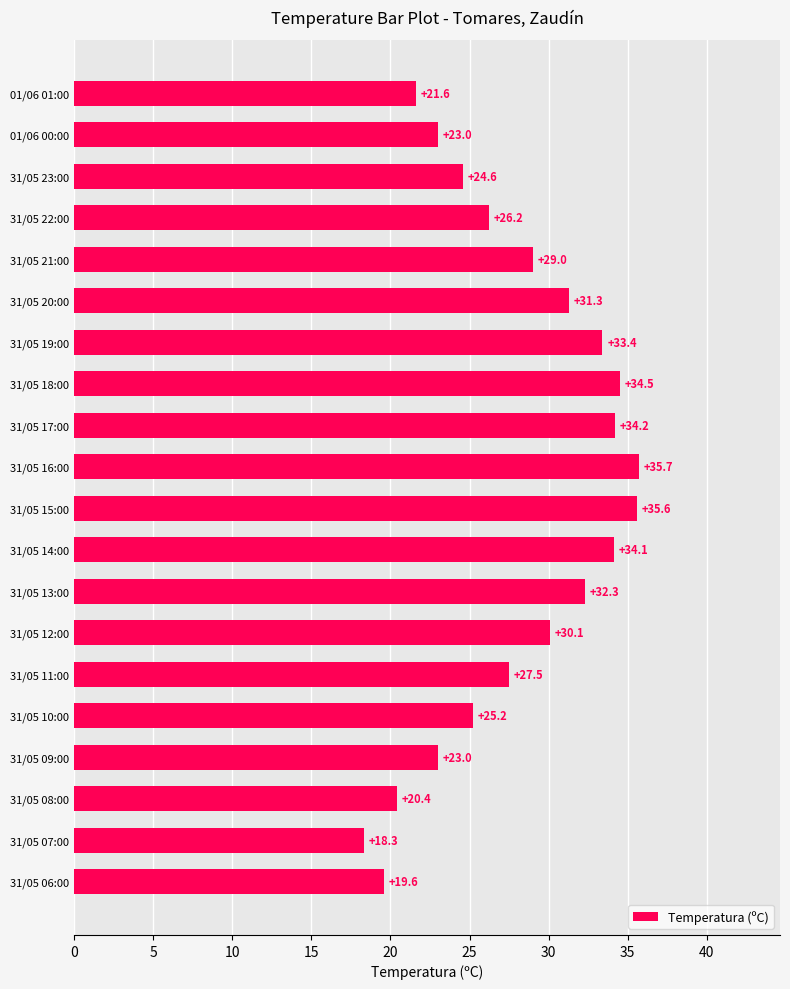

What value does the data have at 31/05 08:00?

20.4